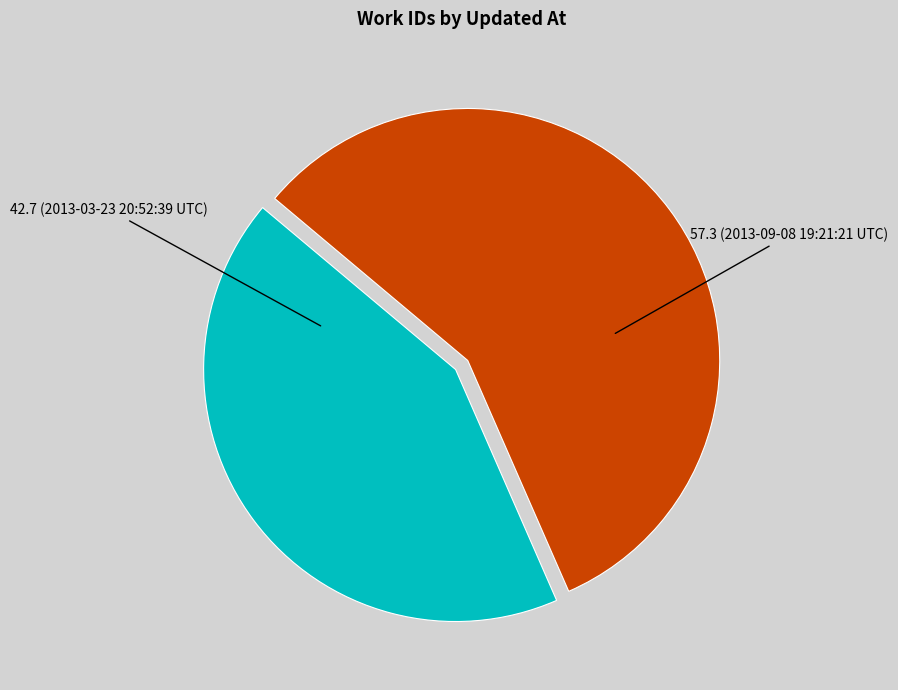

Does 57.3 (2013-09-08 19:21:21 UTC) account for over 50% of the chart?

Yes